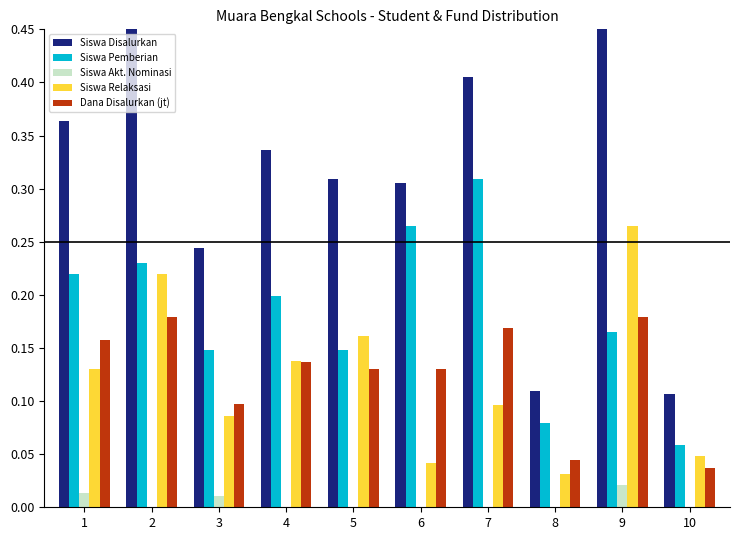

What is the total value across all series at 2?

1.1